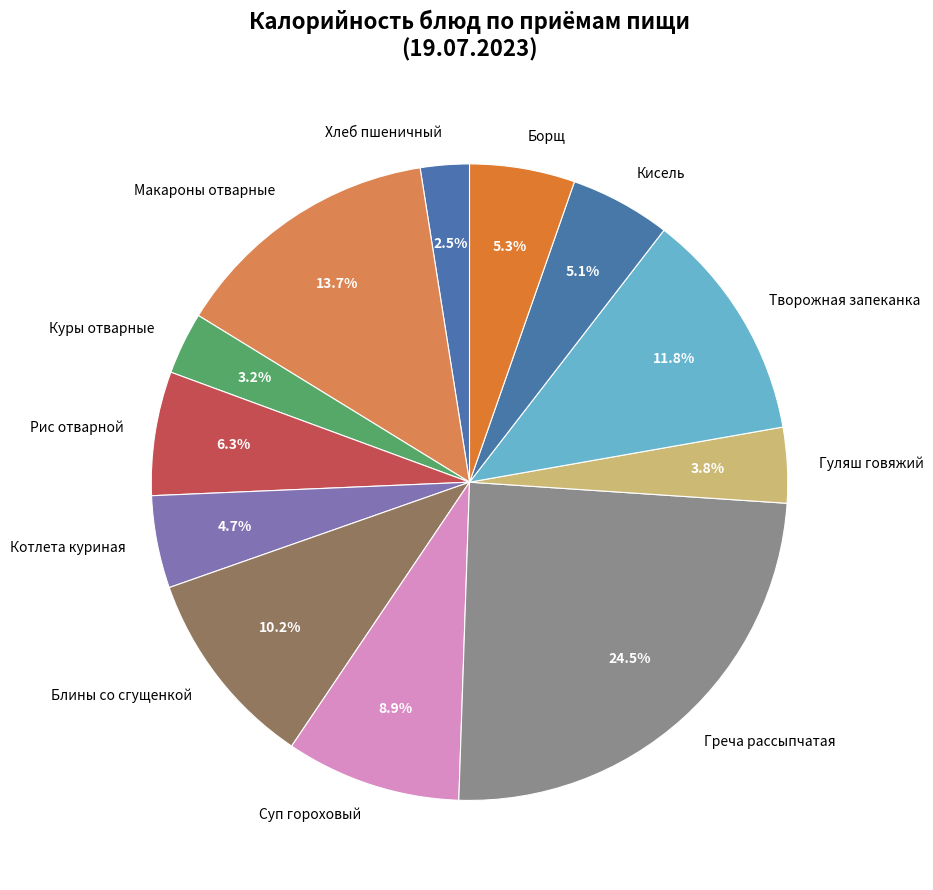

Do Гуляш говяжий and Блины со сгущенкой together represent more than half of the pie?

No